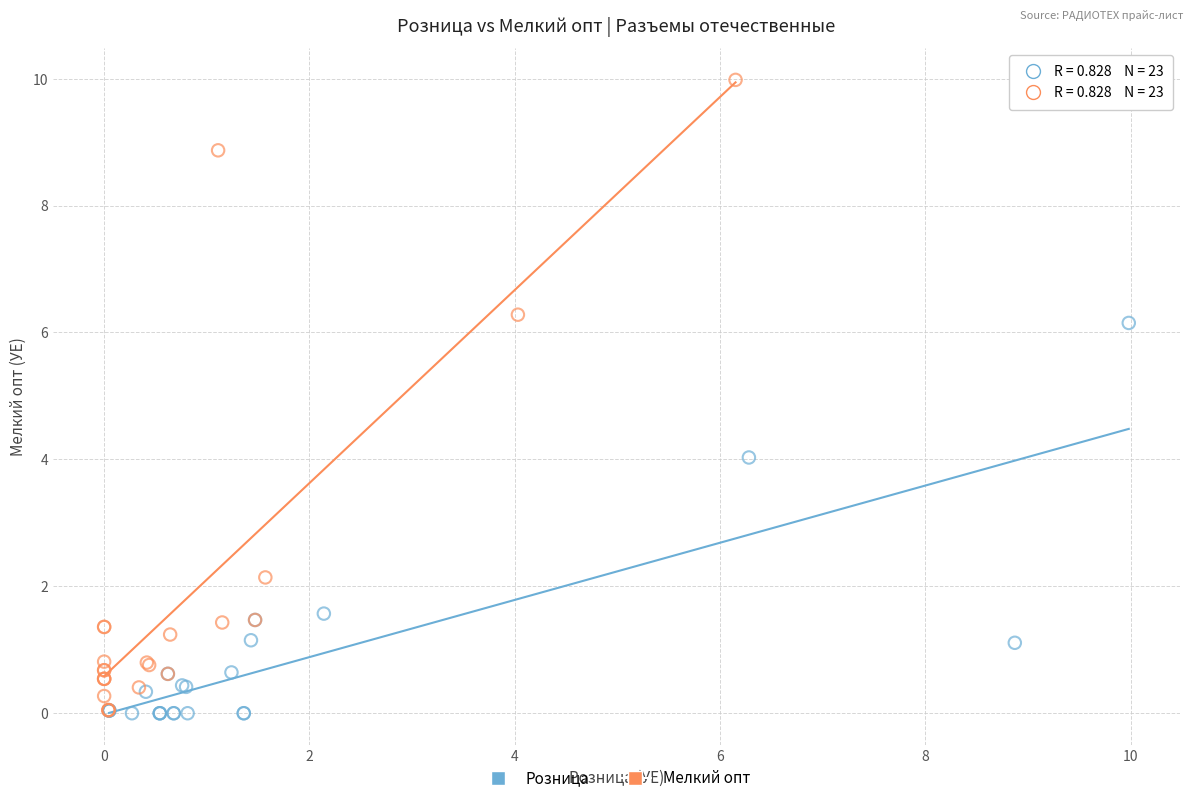

Which series has the widest spread of Y values?

Мелкий опт